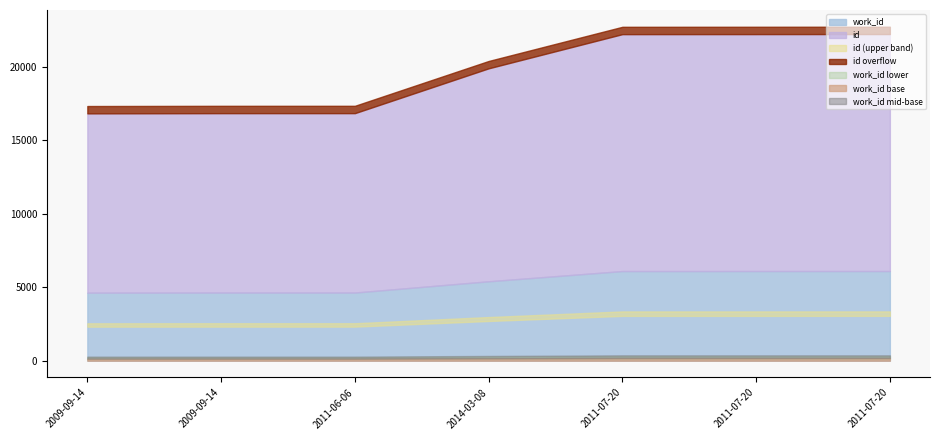

What is the value of the work_id point at the 6th from the left?

6102